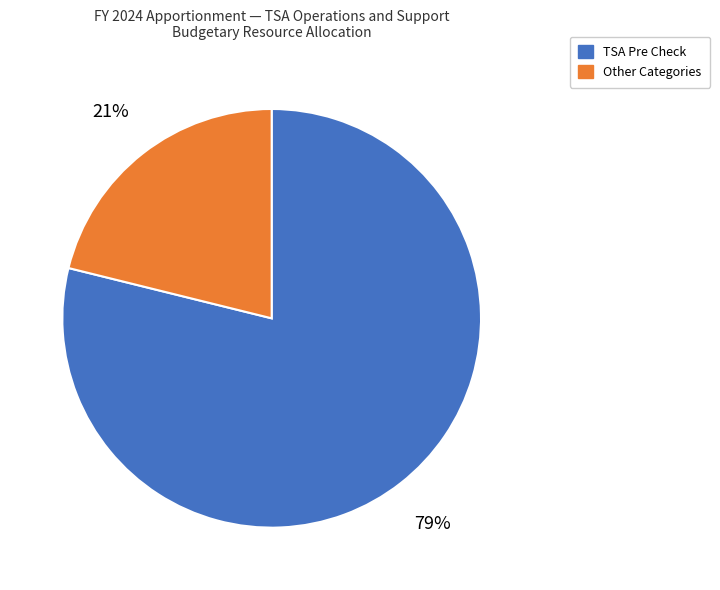

To the nearest percent, what is the difference between the largest and smallest slice percentages?

58%